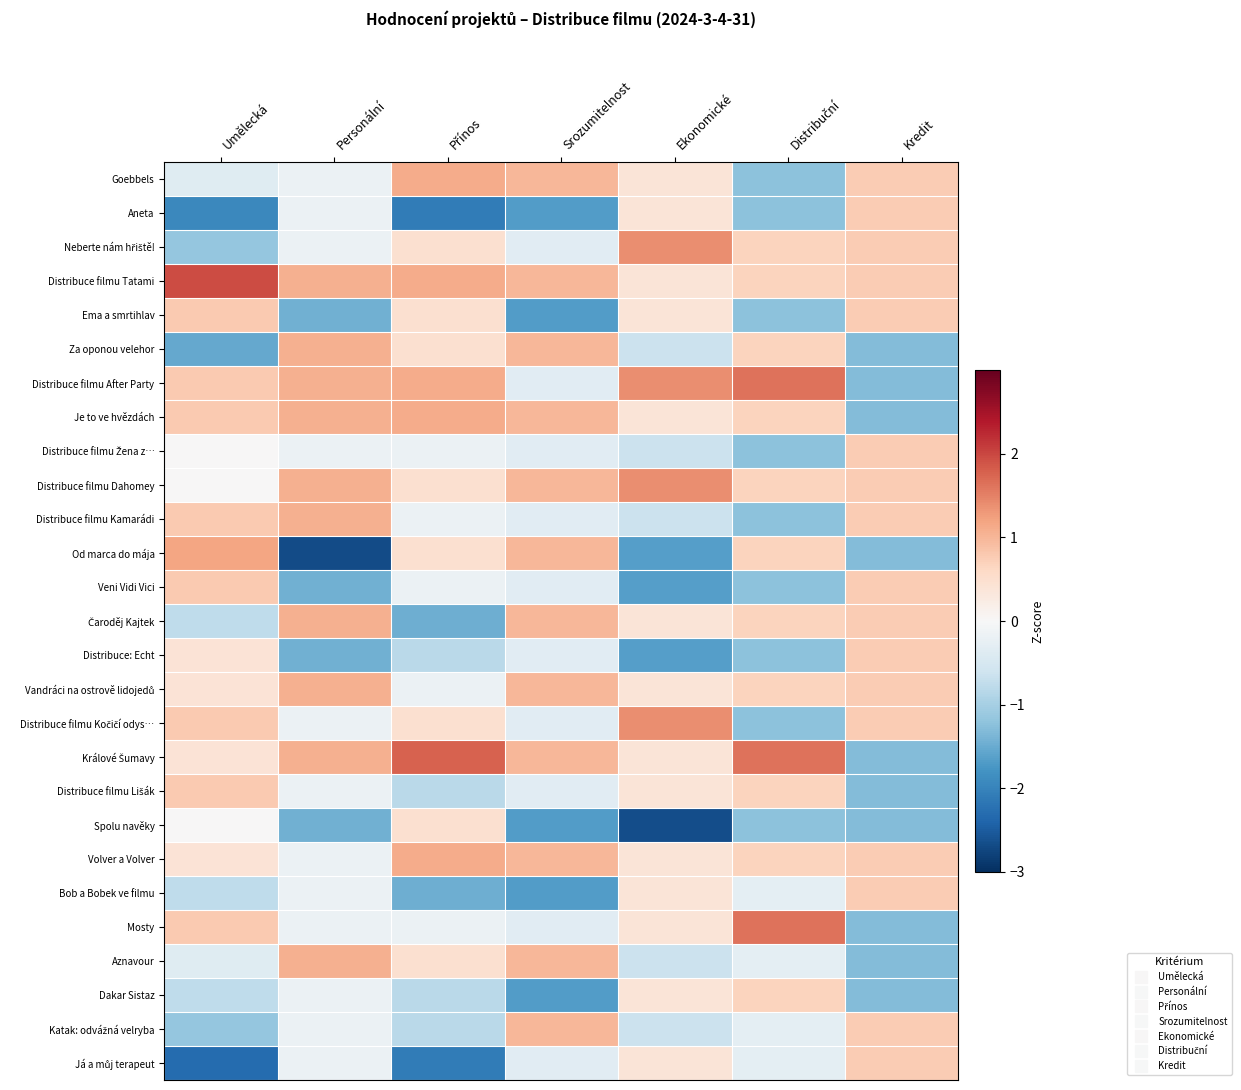

At Srozumitelnost, list the series in order from largest to smallest.

Goebbels, Distribuce filmu Tatami, Za oponou velehor, Je to ve hvězdách, Distribuce filmu Dahomey, Od marca do mája, Čaroděj Kajtek, Vandráci na ostrově lidojedů, Králové Šumavy, Volver a Volver, Aznavour, Katak: odvážná velryba, Neberte nám hřiště!, Distribuce filmu After Party, Distribuce filmu Žena z…, Distribuce filmu Kamarádi, Veni Vidi Vici, Distribuce: Echt, Distribuce filmu Kočičí odys…, Distribuce filmu Lišák, Mosty, Já a můj terapeut, Aneta, Ema a smrtihlav, Spolu navěky, Bob a Bobek ve filmu, Dakar Sistaz